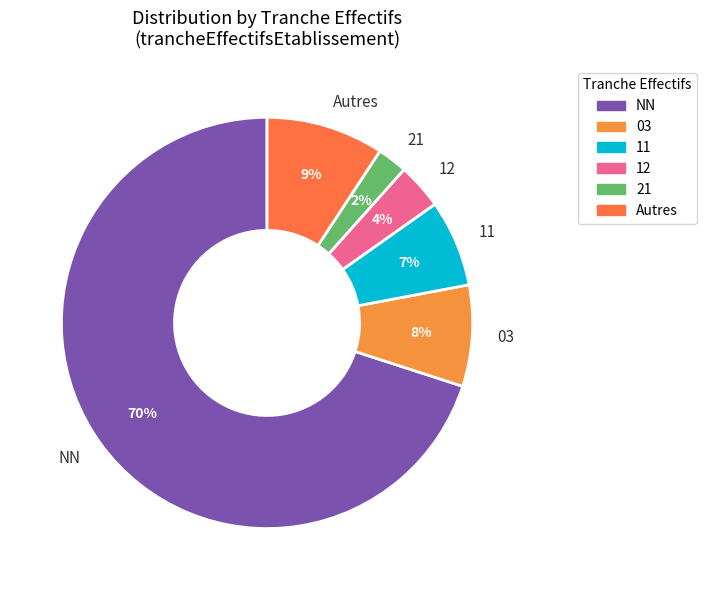

Is the sum of 11 and 21 greater than half?

No